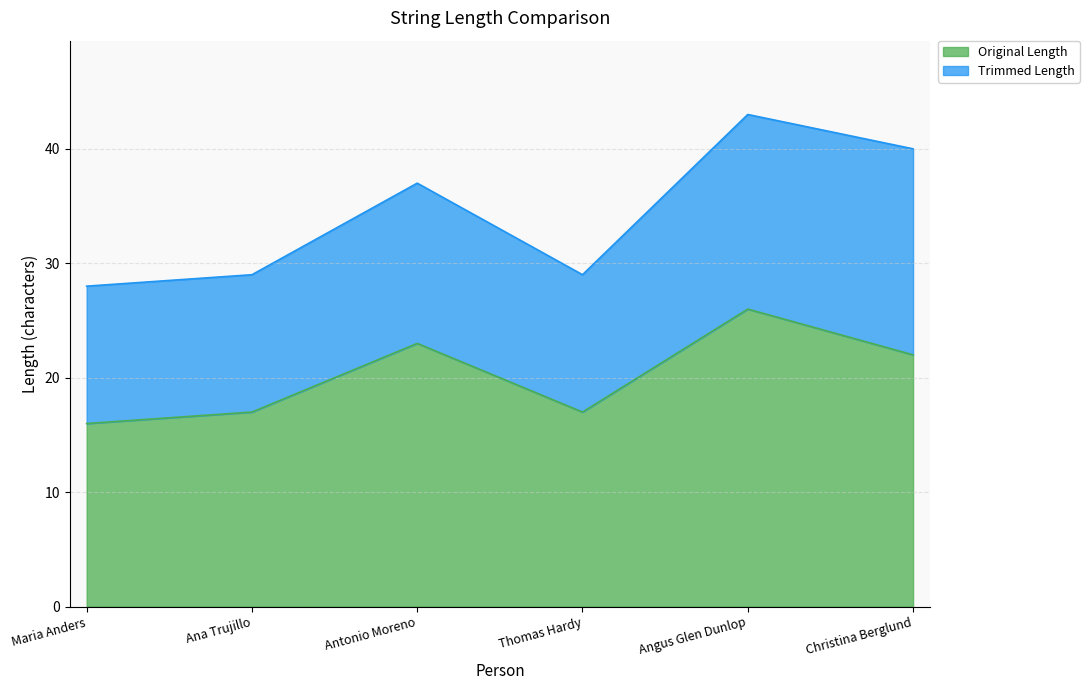

Reading right to left, extract all data points from this chart.

Christina Berglund=22	Angus Glen Dunlop=26	Thomas Hardy=17	Antonio Moreno=23	Ana Trujillo=17	Maria Anders=16